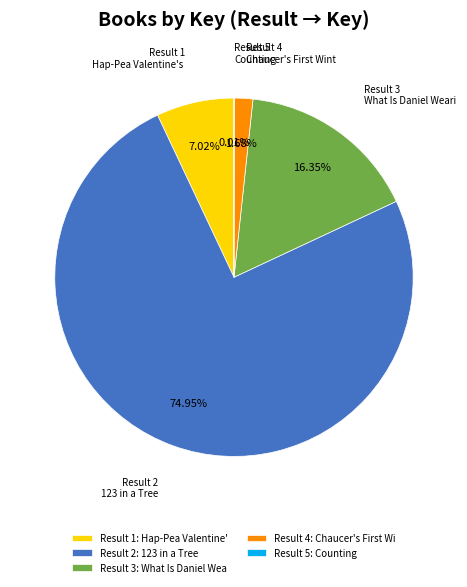

Which slice represents more than half of the pie?

Result 2: 123 in a Tree